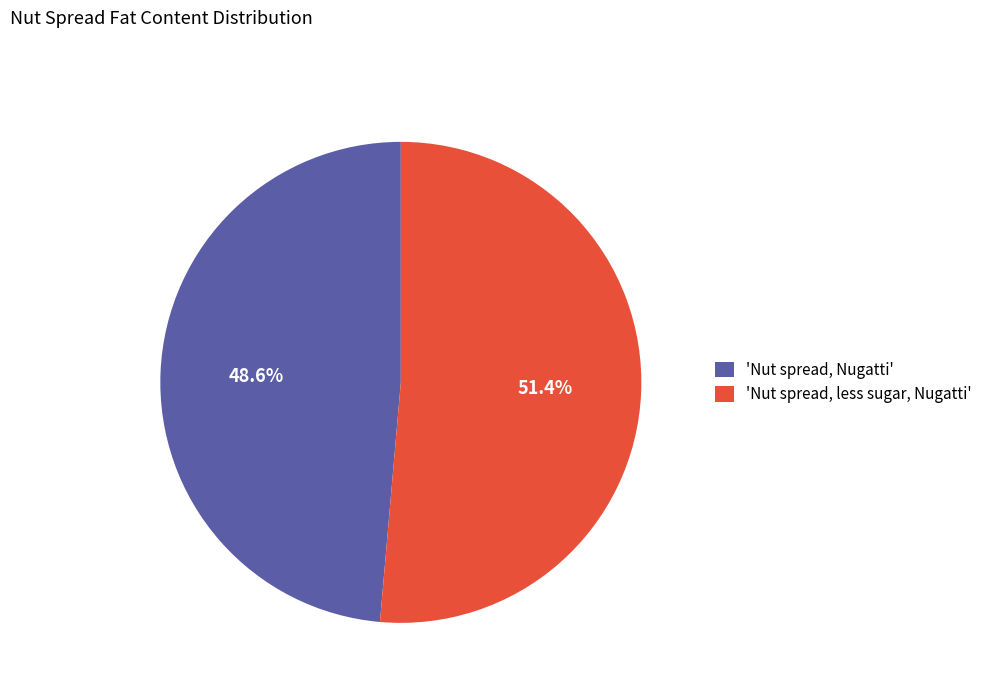

Count the number of slices in the pie.

2